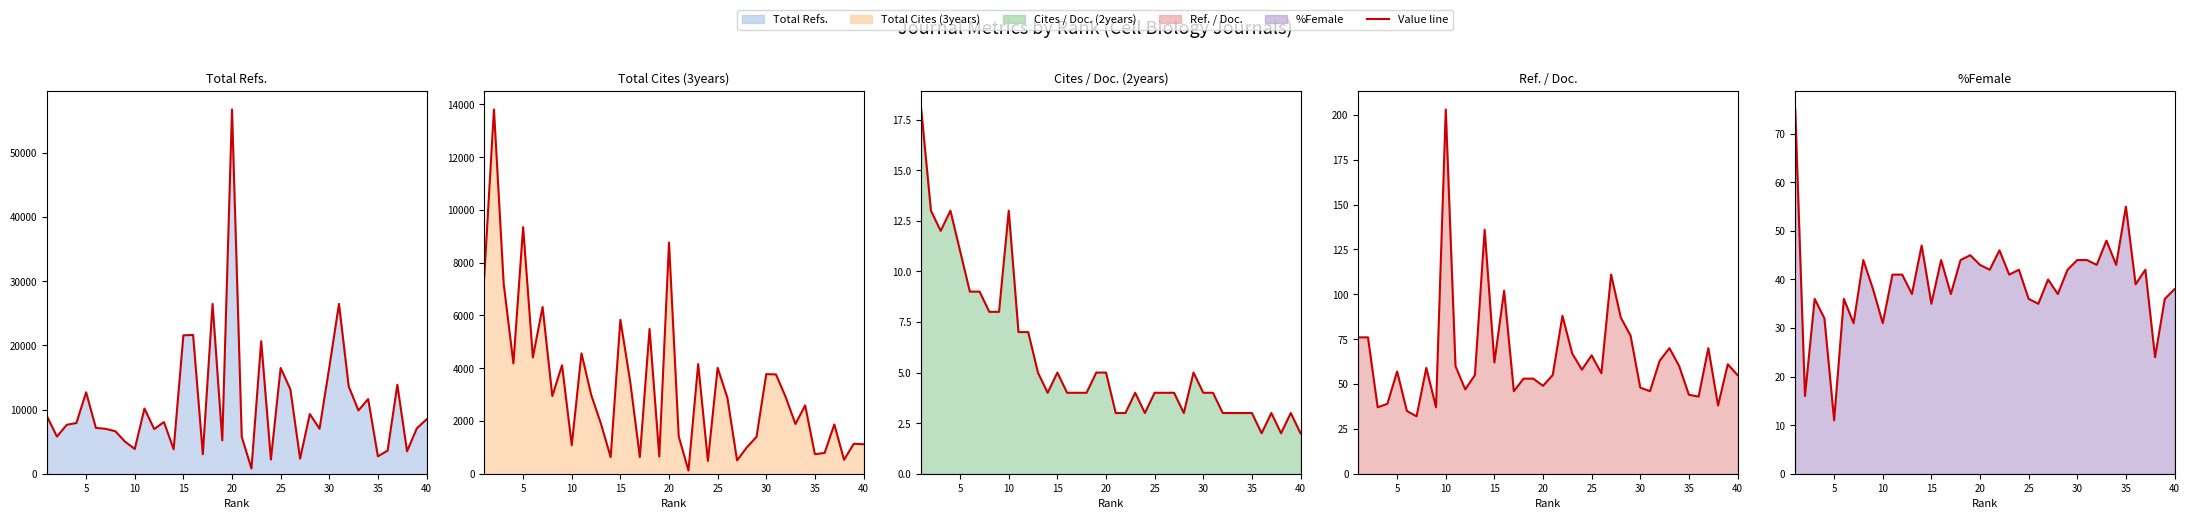

How many data points in %Female are above 41?

18